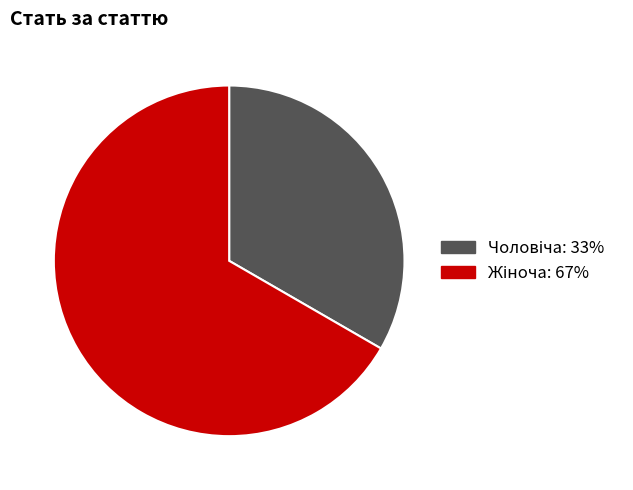

Does any single category account for the majority?

Yes